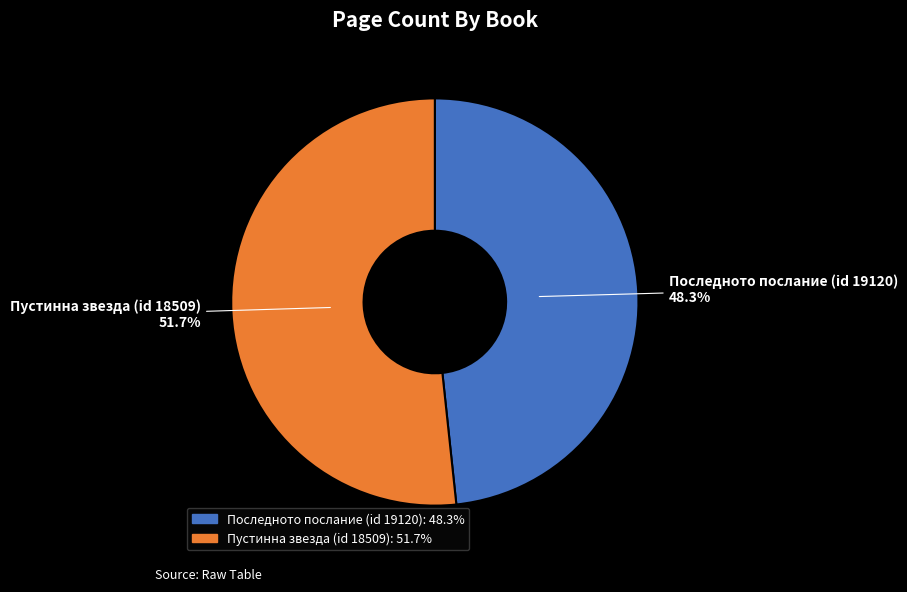

Is it true that Последното послание (id 19120) is 59% of the pie?

False